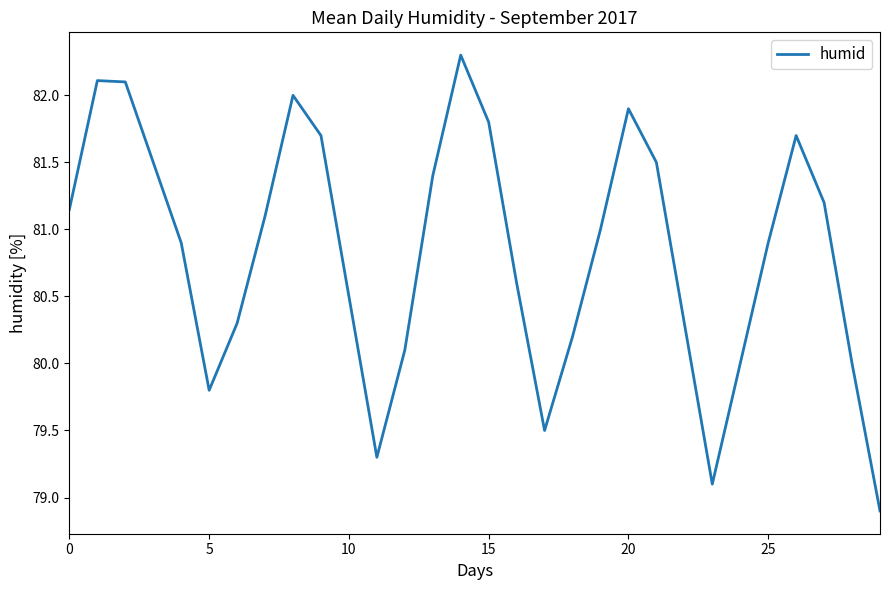

What is the maximum value shown in the chart?

82.3